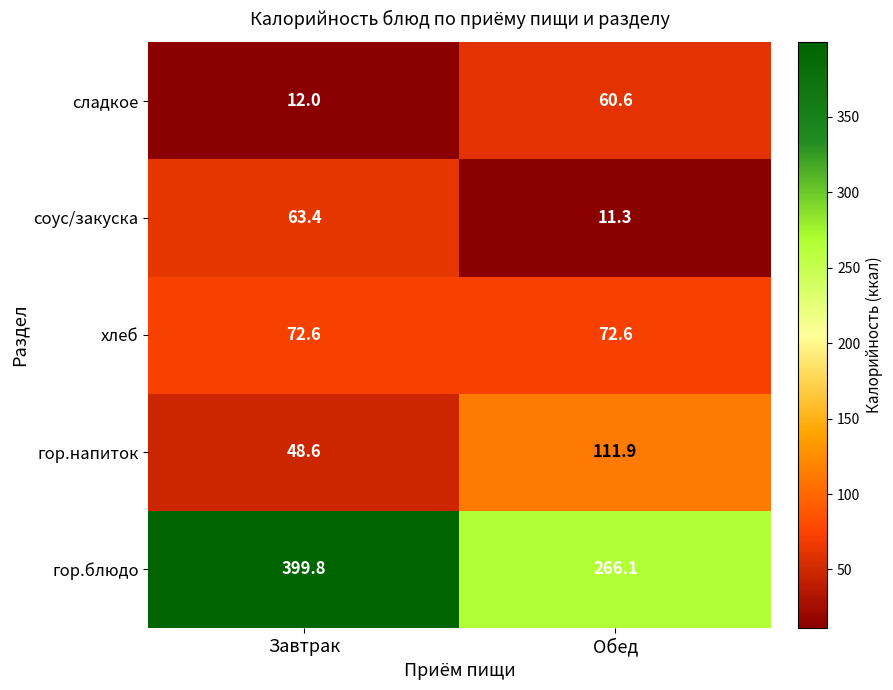

The сладкое series shows 12.0 at Завтрак. True or false?

True